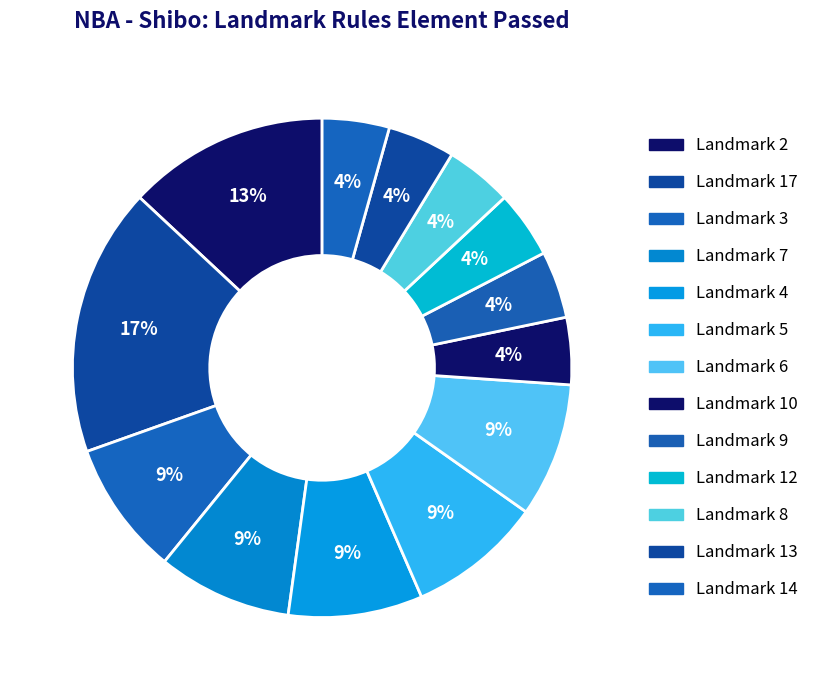

How many slices are in this pie chart?

13